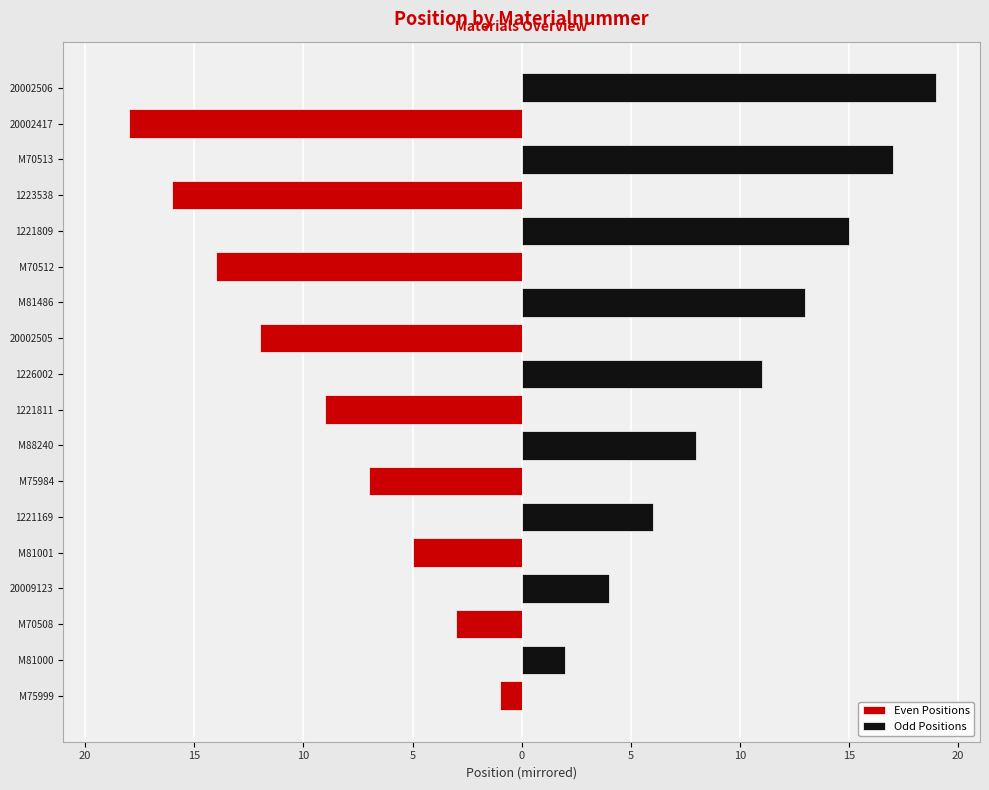

What is the total value across all series at M81000?

2